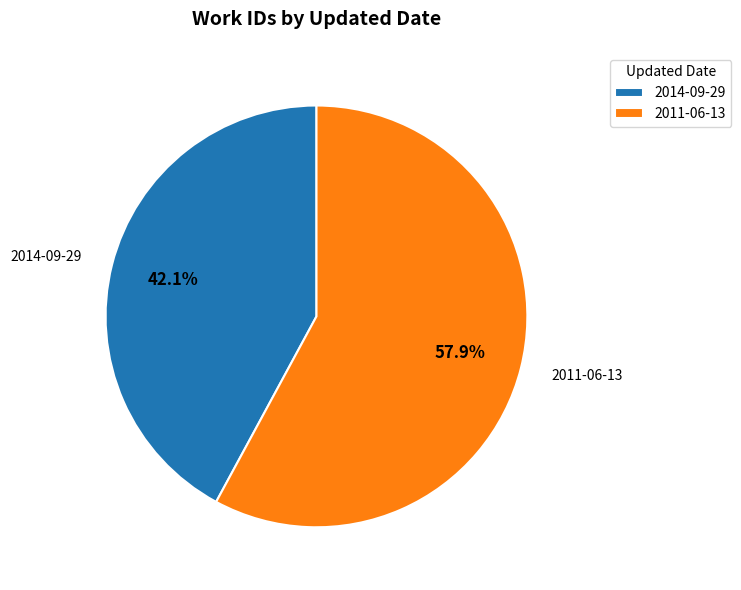

The 2011-06-13 slice represents 58% of the pie. True or false?

True